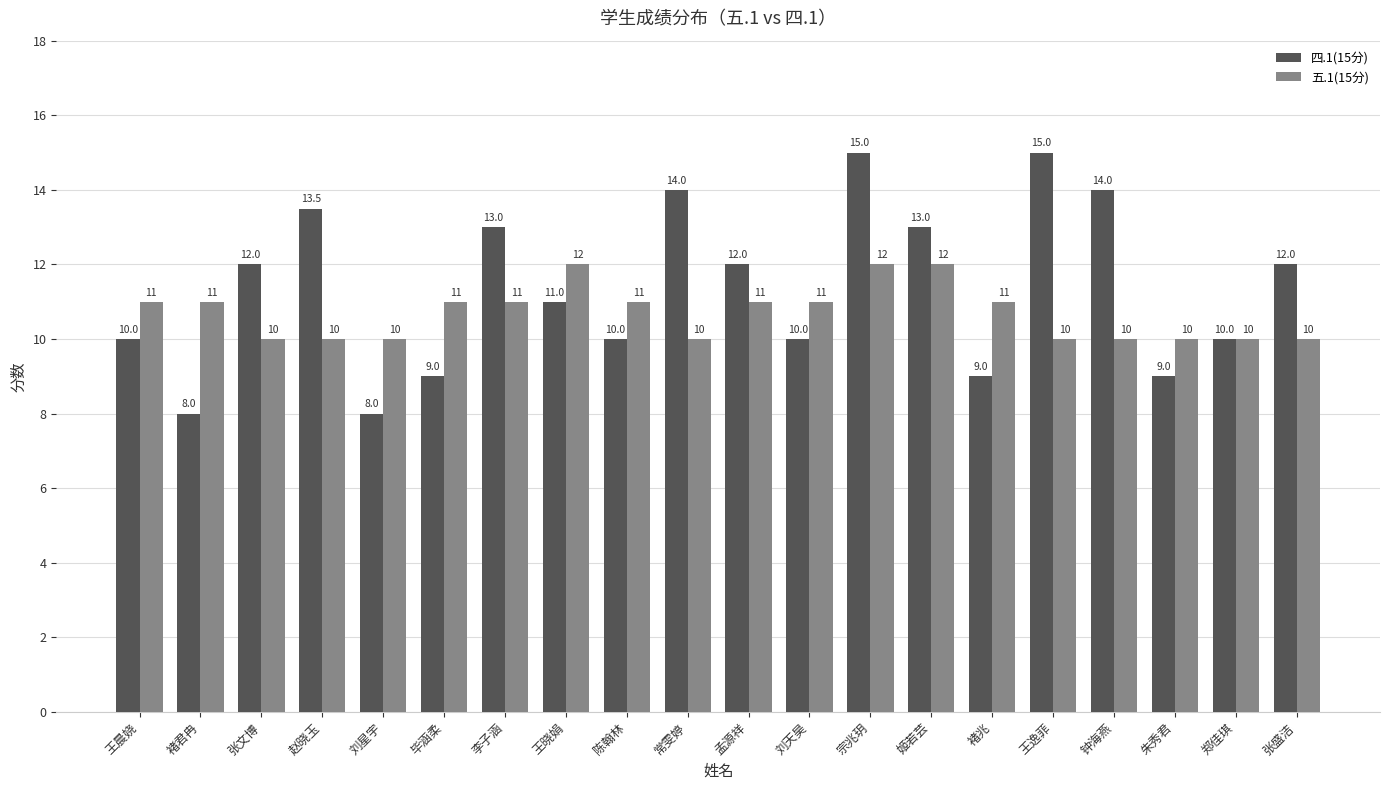

Reading left to right, what are all the values shown in this chart?

四.1(15分): 10.0	8.0	12.0	13.5	8.0	9.0	13.0	11.0	10.0	14.0	12.0	10.0	15.0	13.0	9.0	15.0	14.0	9.0	10.0	12.0
五.1(15分): 11.0	11.0	10.0	10.0	10.0	11.0	11.0	12.0	11.0	10.0	11.0	11.0	12.0	12.0	11.0	10.0	10.0	10.0	10.0	10.0